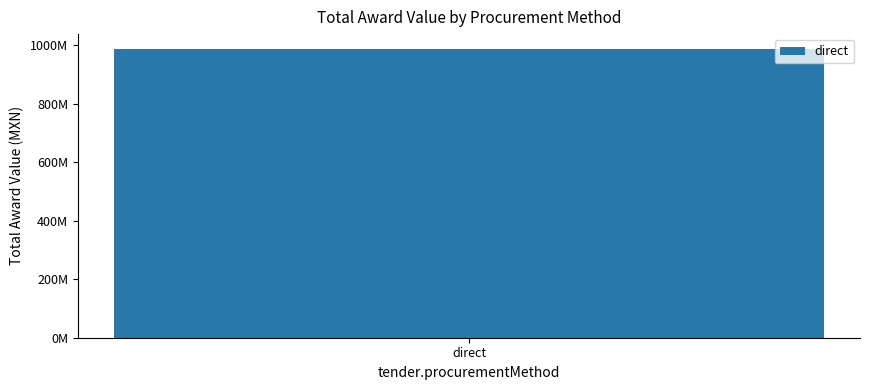

Are the bars horizontal?

No